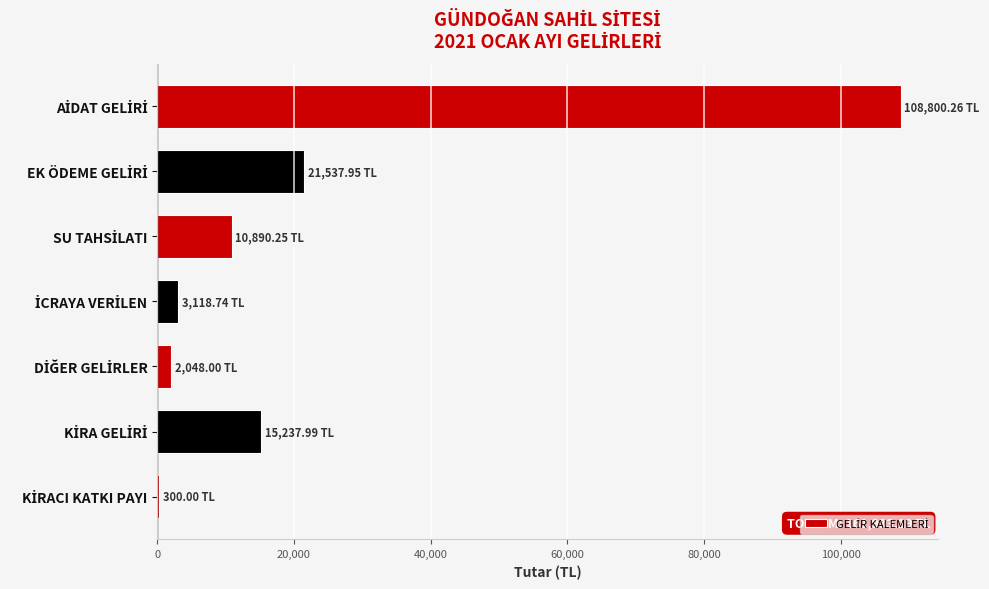

What is the sum of all values?

161933.2